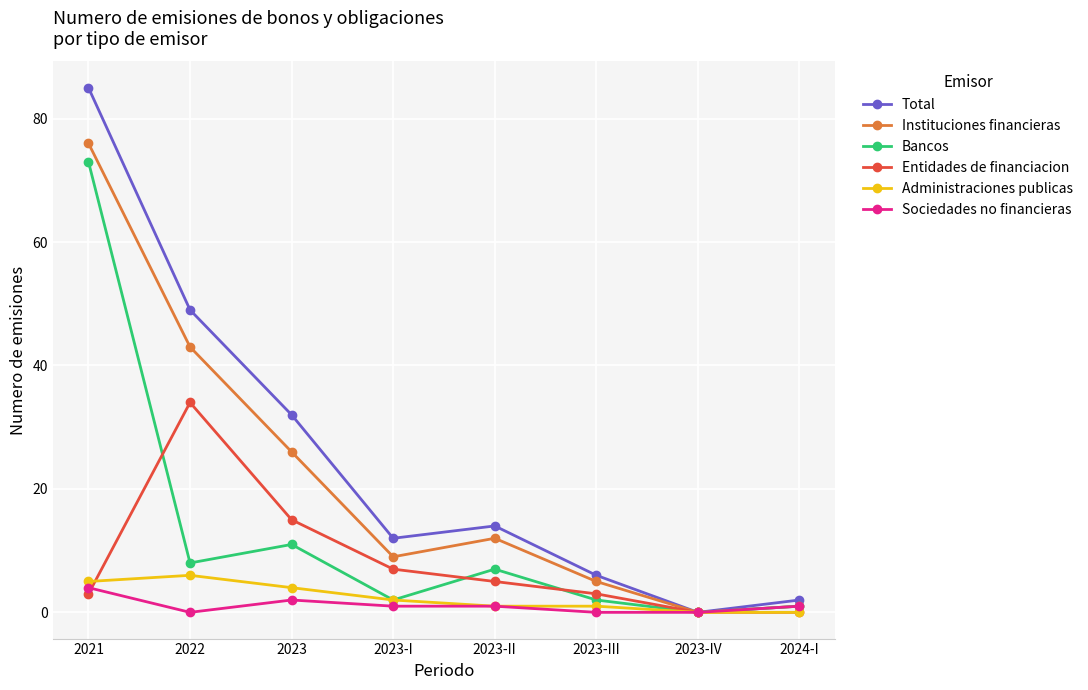

How many distinct data groups are displayed?

6